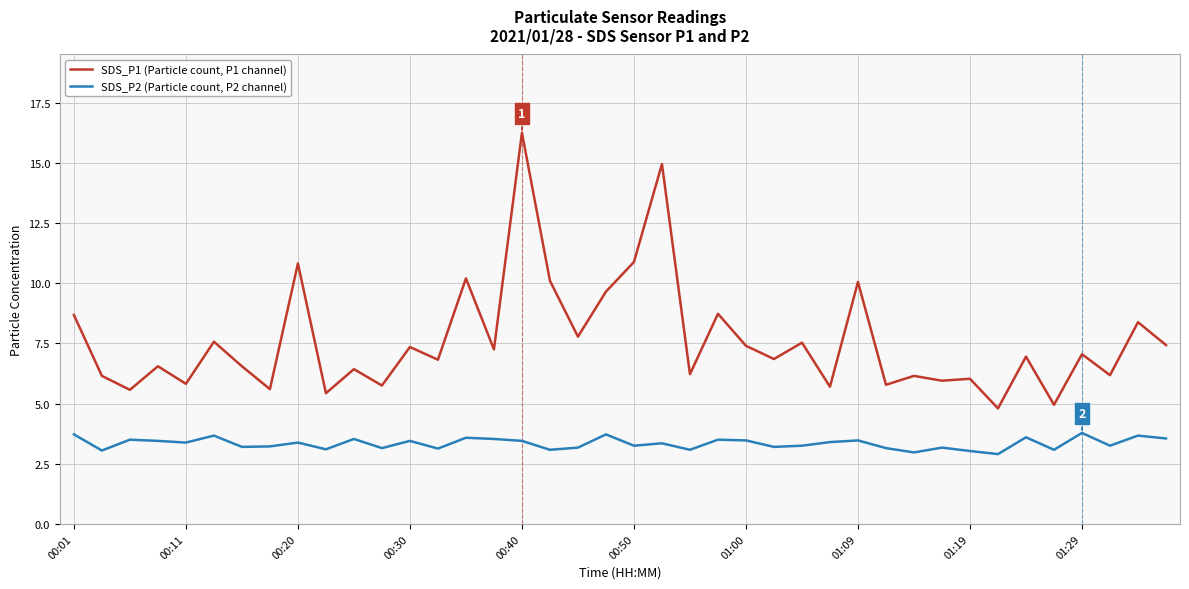

What are all the series names shown in the legend?

SDS_P1 (Particle count, P1 channel), SDS_P2 (Particle count, P2 channel)